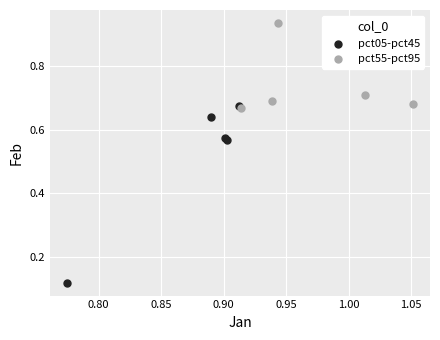

Which series reaches the minimum Y coordinate?

pct05-pct45